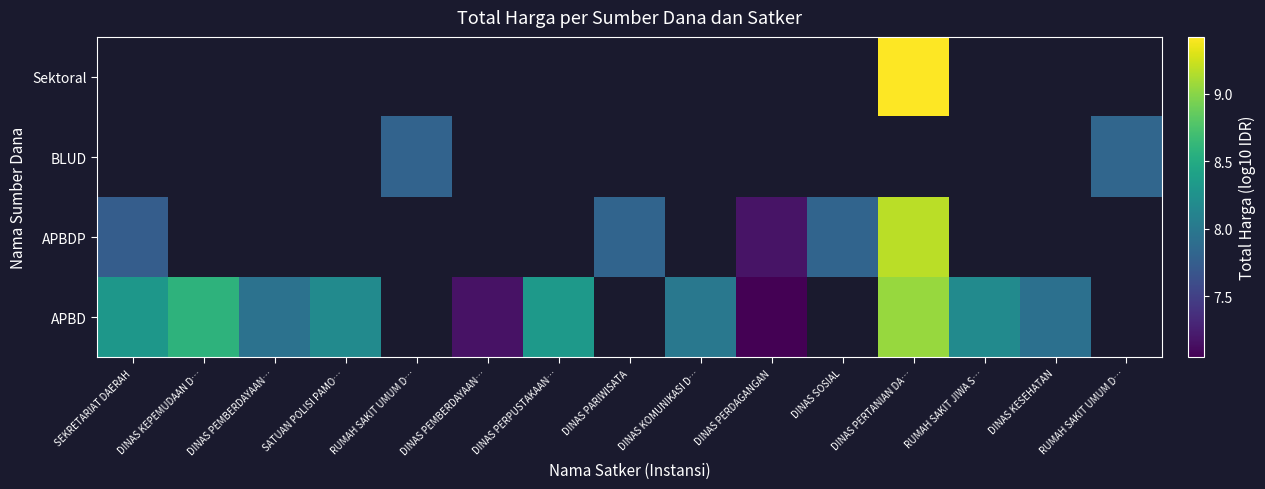

Between DINAS PEMBERDAYAAN… and DINAS KOMUNIKASI D…, which series saw the biggest shift?

APBD